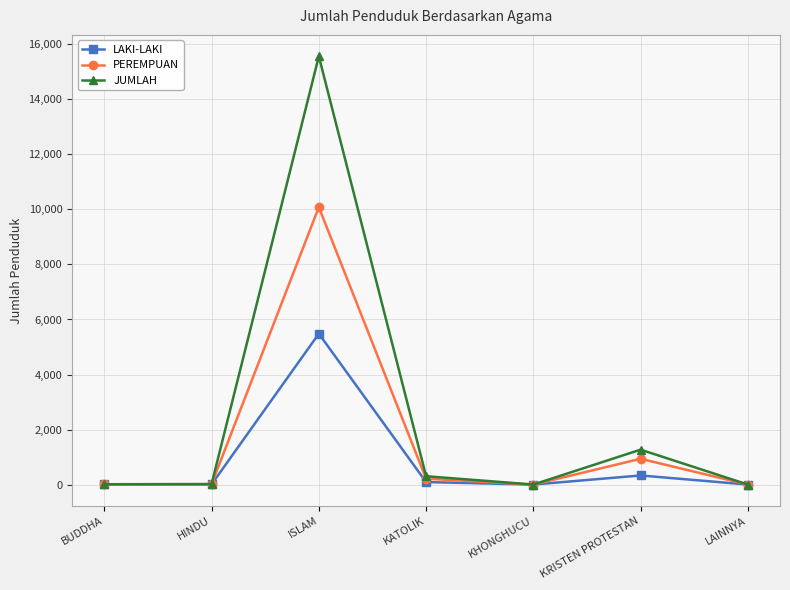

List the series in order of their overall mean, highest first.

JUMLAH, PEREMPUAN, LAKI-LAKI